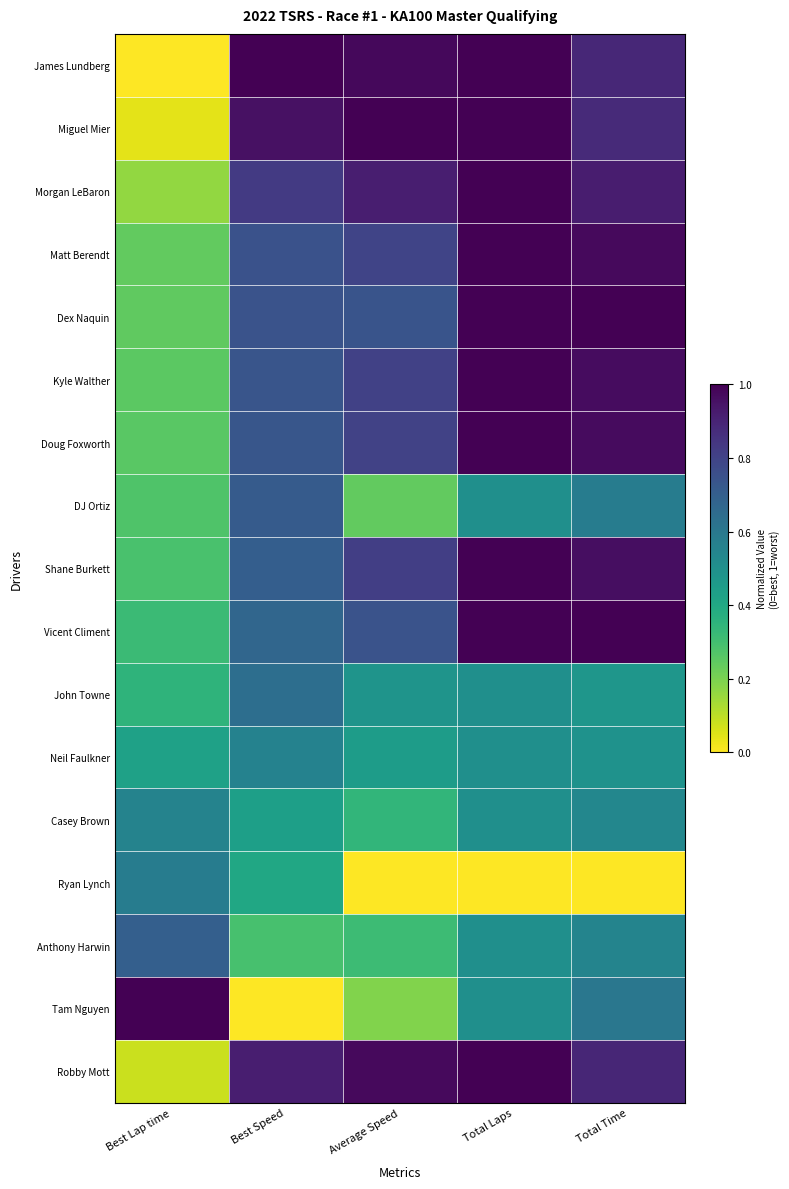

Between Average Speed and Total Time, which series saw the biggest shift?

Tam Nguyen